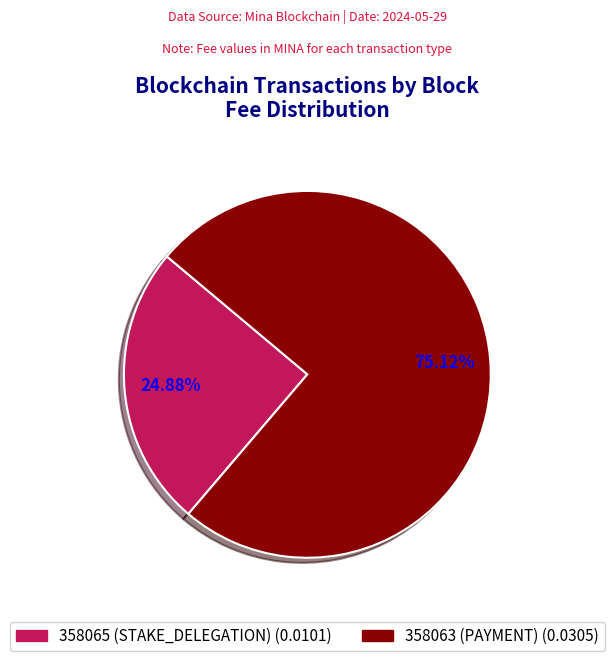

What percentage is the 358063 slice, to the nearest percent?

75%